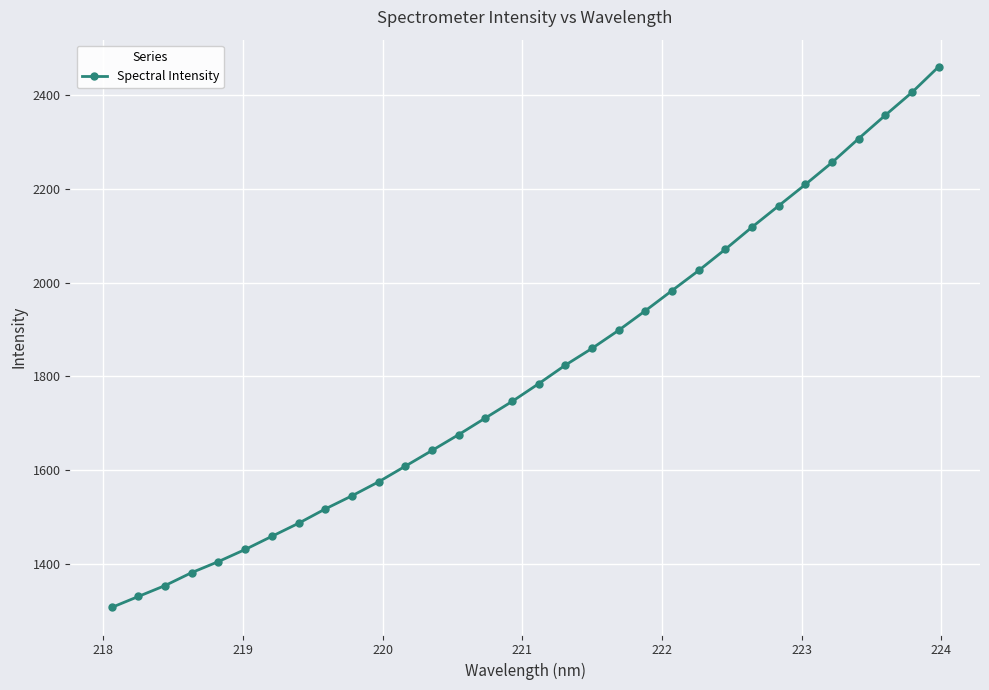

What is the value of the 24th point from the left?

2071.3